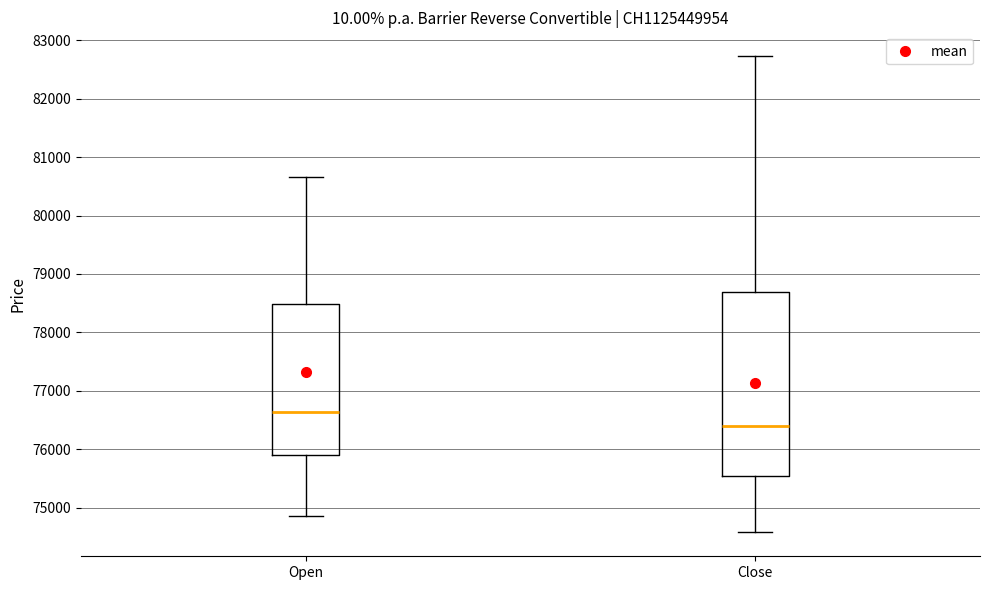

Reading left to right, transcribe this box plot: for each box, give where its median line is, the range the box spans, and where its two whiskers end, as read against the y-axis. The values are not printed on the chart, so give them approximately, as read against the axis.

Open: median 76600, box 75900 to 78500, whiskers 74900 to 80700
Close: median 76400, box 75500 to 78700, whiskers 74600 to 82700